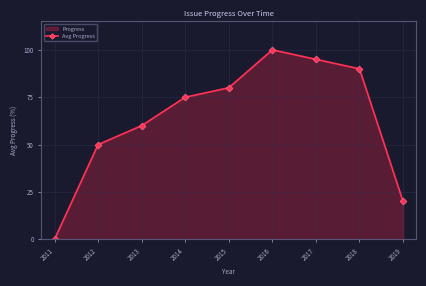

List the labels in order of value, largest first.

2016, 2017, 2018, 2015, 2014, 2013, 2012, 2019, 2011